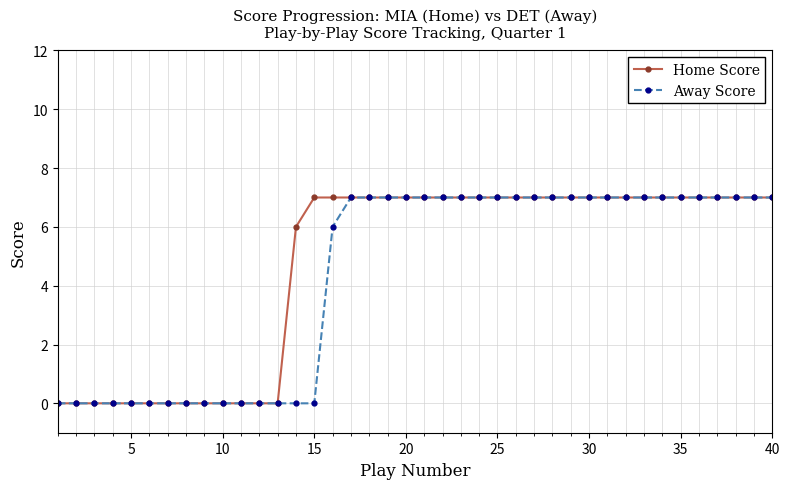

What is the value of the Home Score point at the 25th from the left?

7